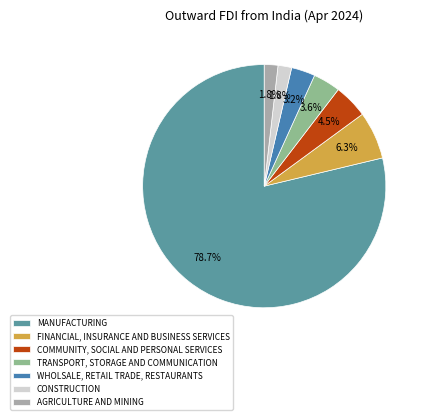

Which category accounts for the majority?

MANUFACTURING